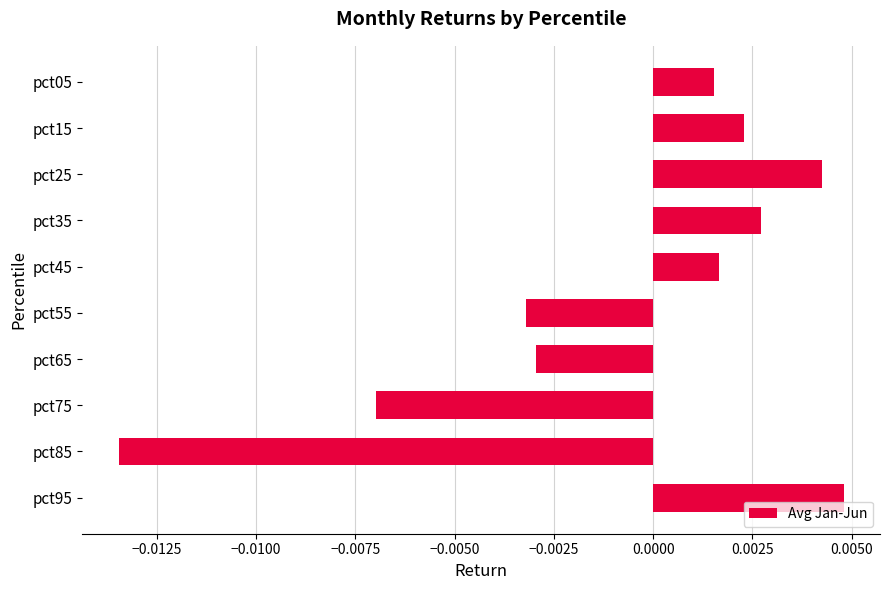

Between pct05 and pct55, which is larger?

pct05